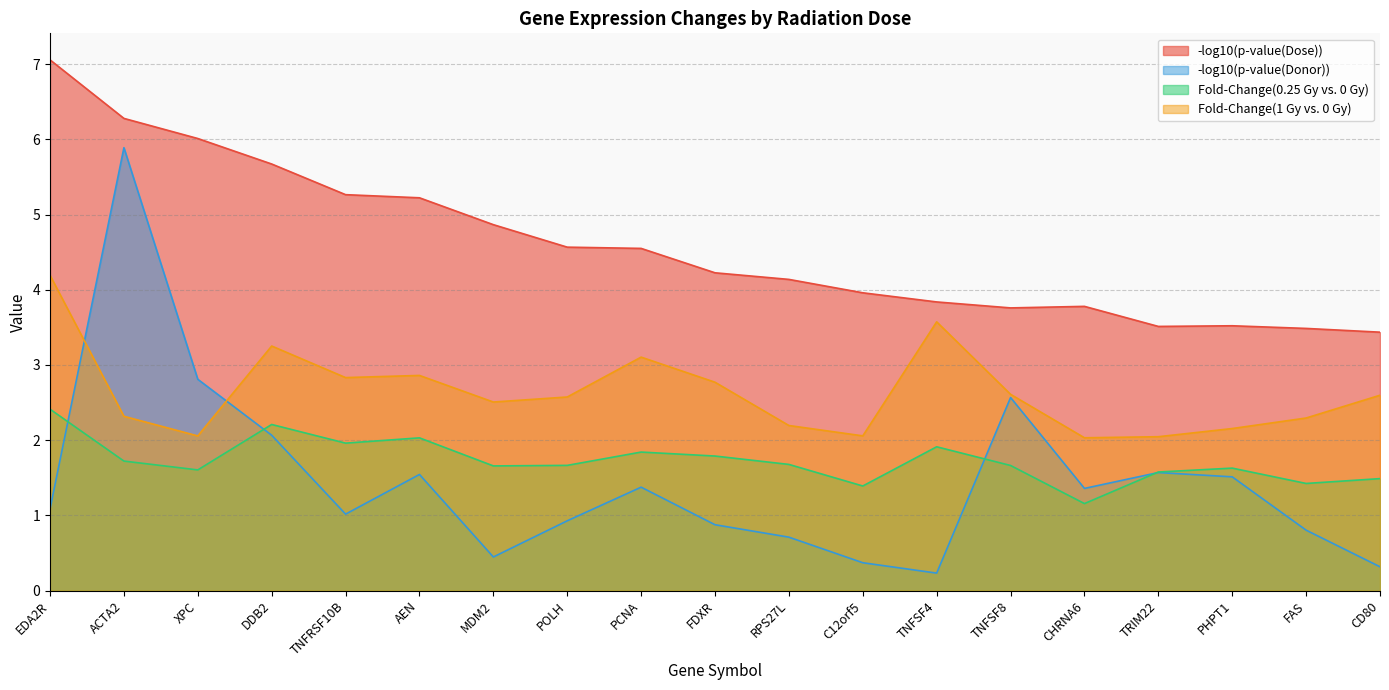

Where is the first local minimum for Fold-Change(1 Gy vs. 0 Gy)?

XPC